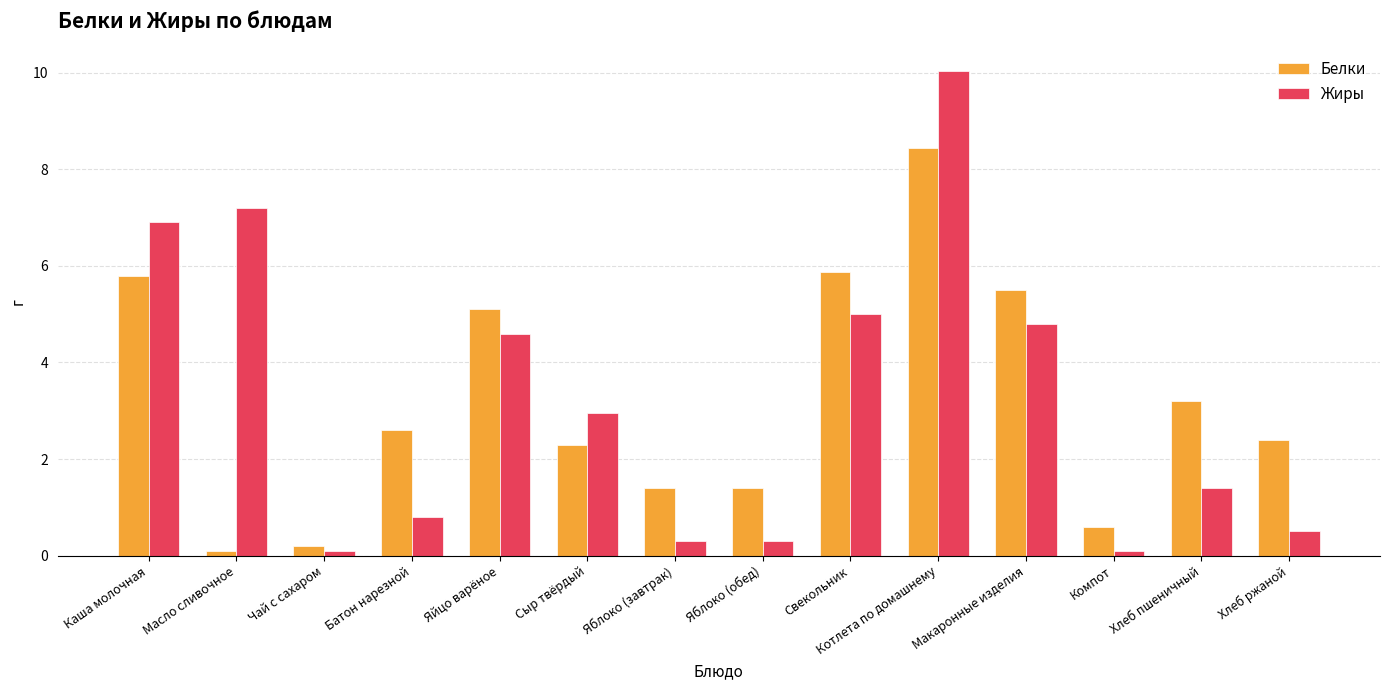

How many data points in Белки are less than 2?

5